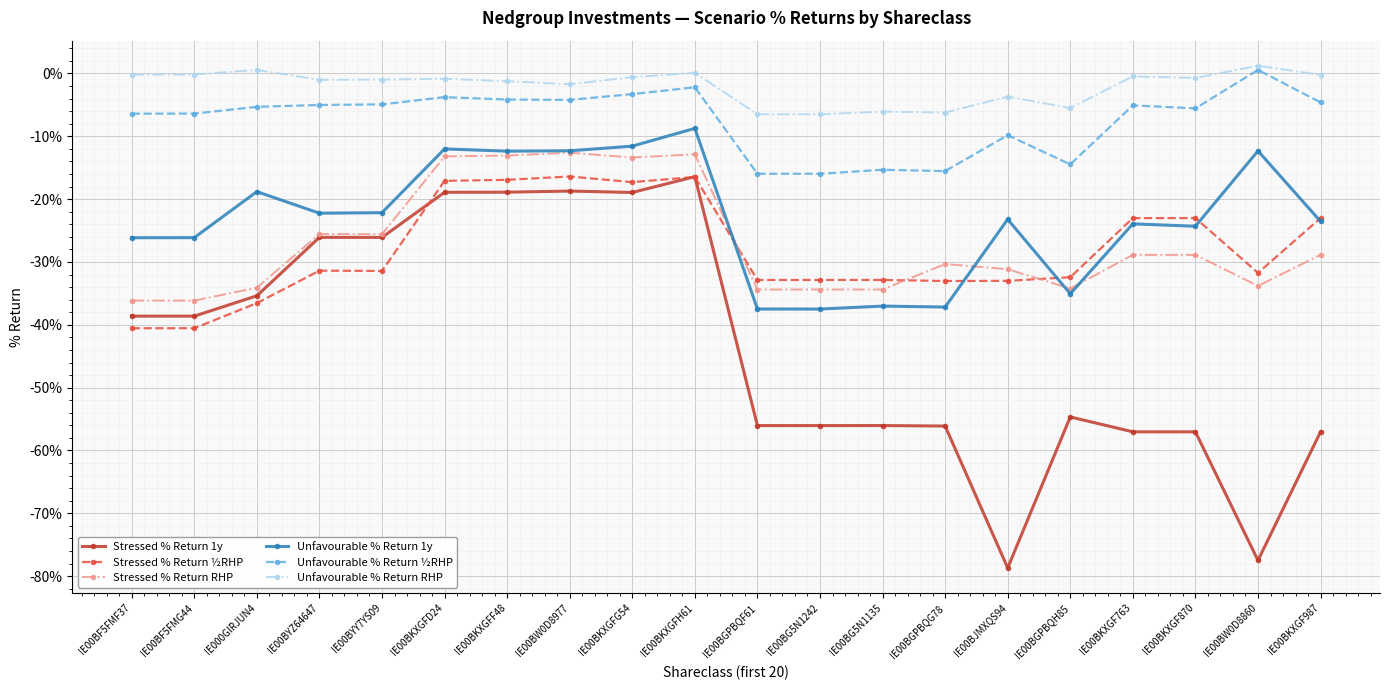

What is the highest value of the Stressed % Return ½RHP series?

-16.4